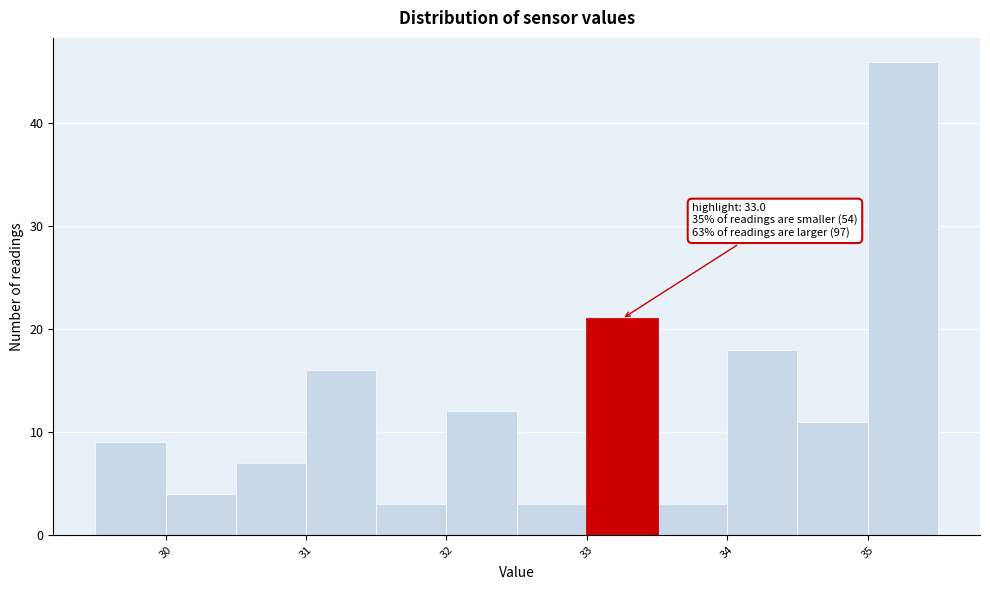

Which range on the x-axis has the tallest bar?

35.0 to 35.5